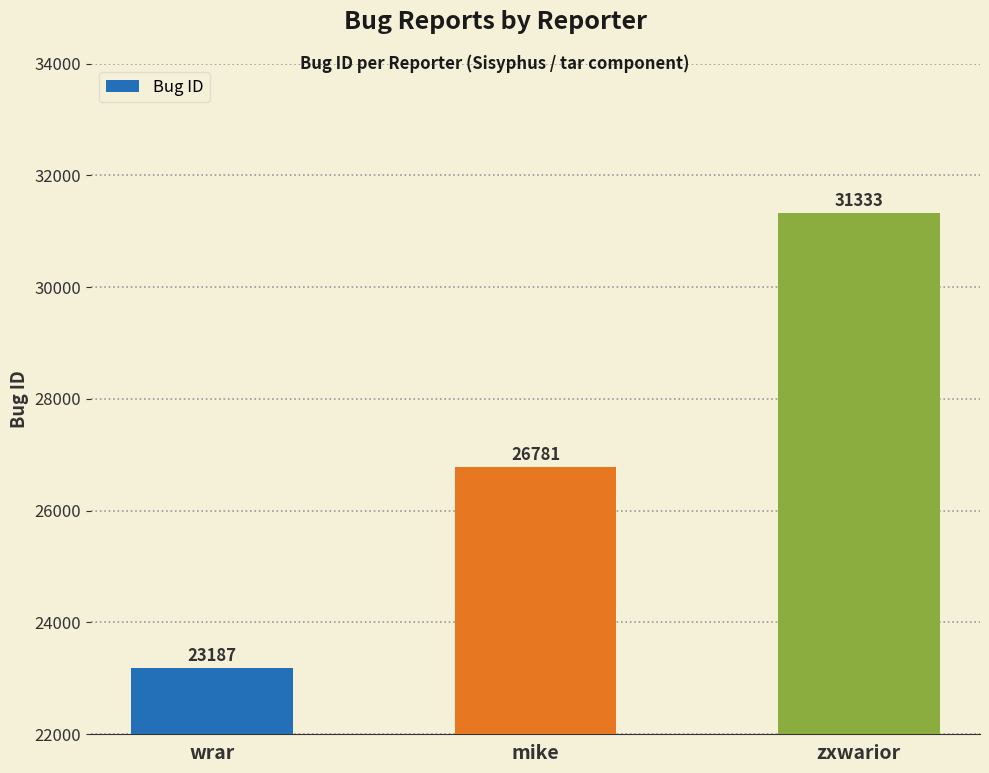

Approximately how many times larger is the value at zxwarior compared to mike?

1.2